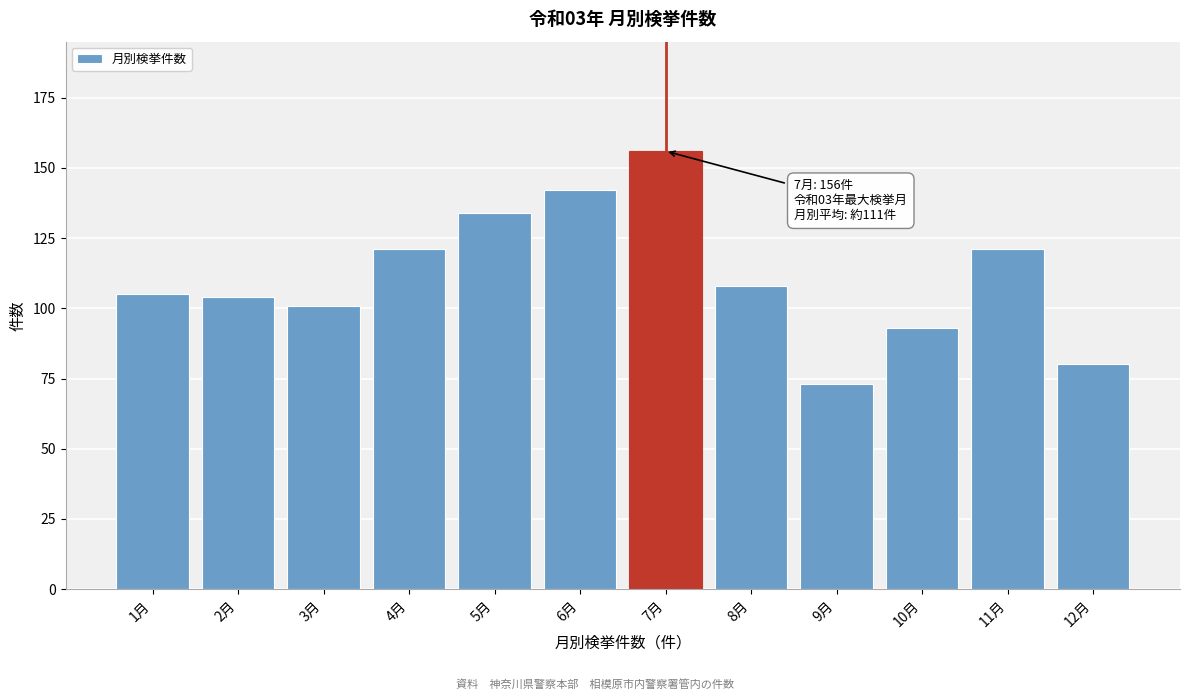

Reading left to right, extract all data points from this chart.

1月=105	2月=104	3月=101	4月=121	5月=134	6月=142	7月=156	8月=108	9月=73	10月=93	11月=121	12月=80